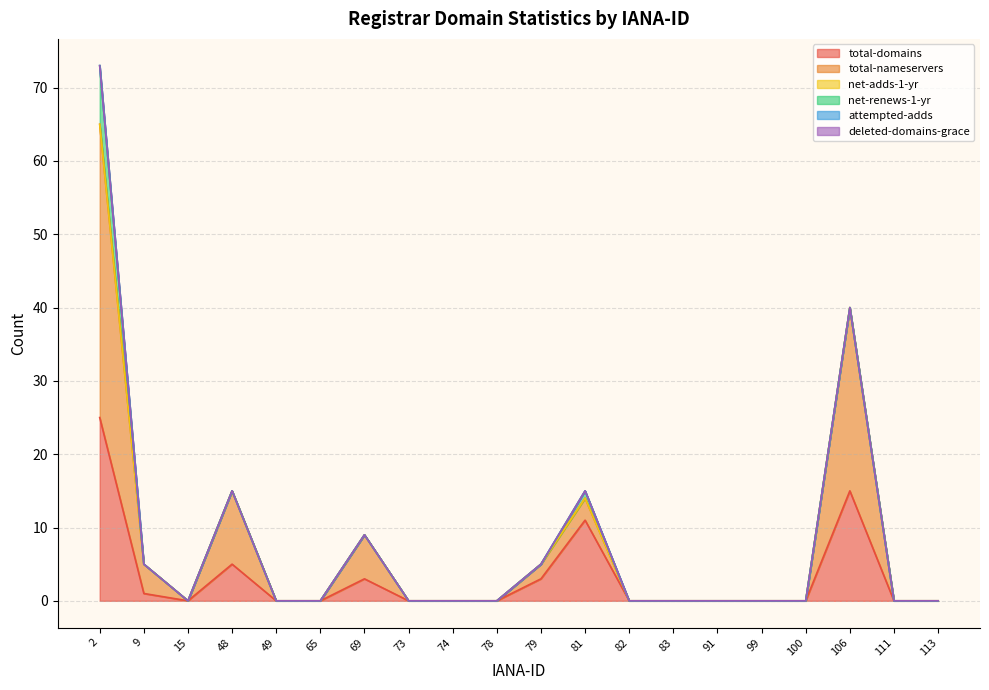

Does the chart display data point markers on the line(s)?

No